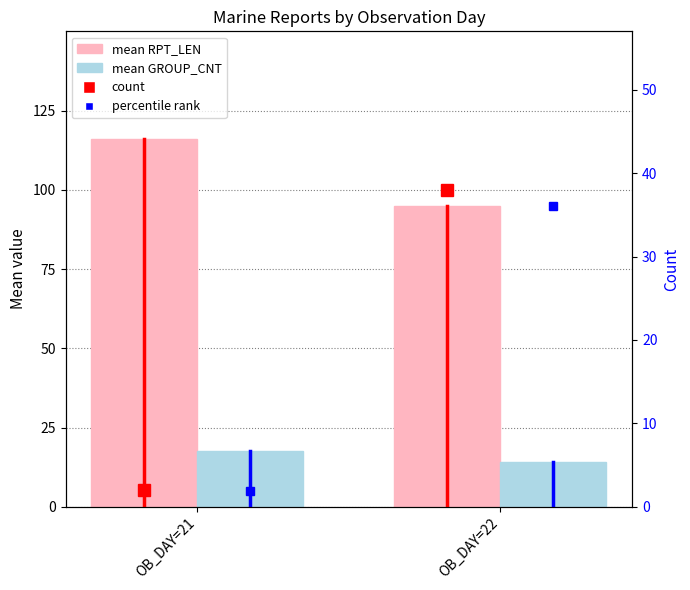

What is the difference between the mean GROUP_CNT values at OB_DAY=21 and OB_DAY=22?

3.3